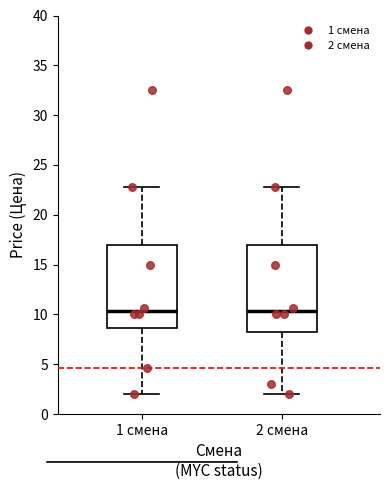

Reading left to right, transcribe this box plot: for each box, give where its median line is, the range the box spans, and where its two whiskers end, as read against the y-axis. The values are not printed on the chart, so give them approximately, as read against the axis.

1 смена: median 10.5, box 8.5 to 17.0, whiskers 2.0 to 23.0
2 смена: median 10.5, box 8.5 to 17.0, whiskers 2.0 to 23.0